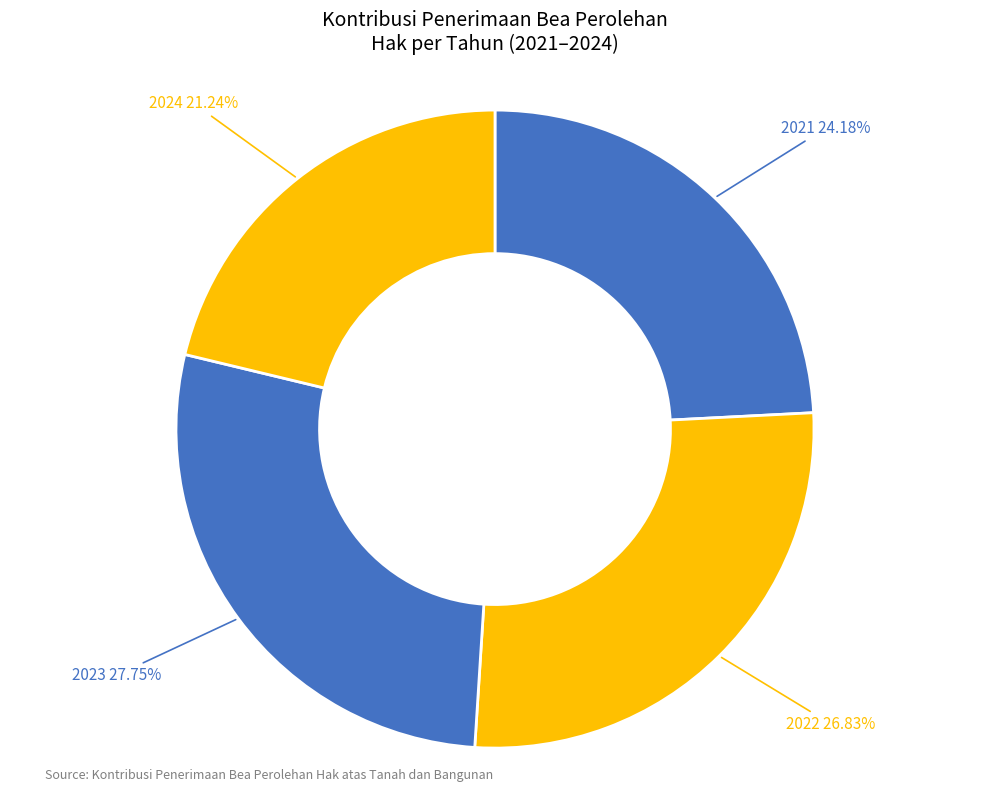

Does 2023 account for over 50% of the chart?

No